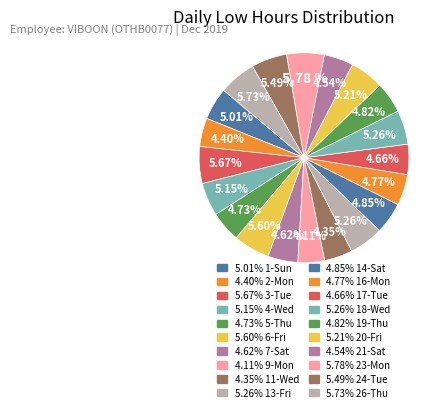

Which category has the smallest portion of the pie?

9-Mon